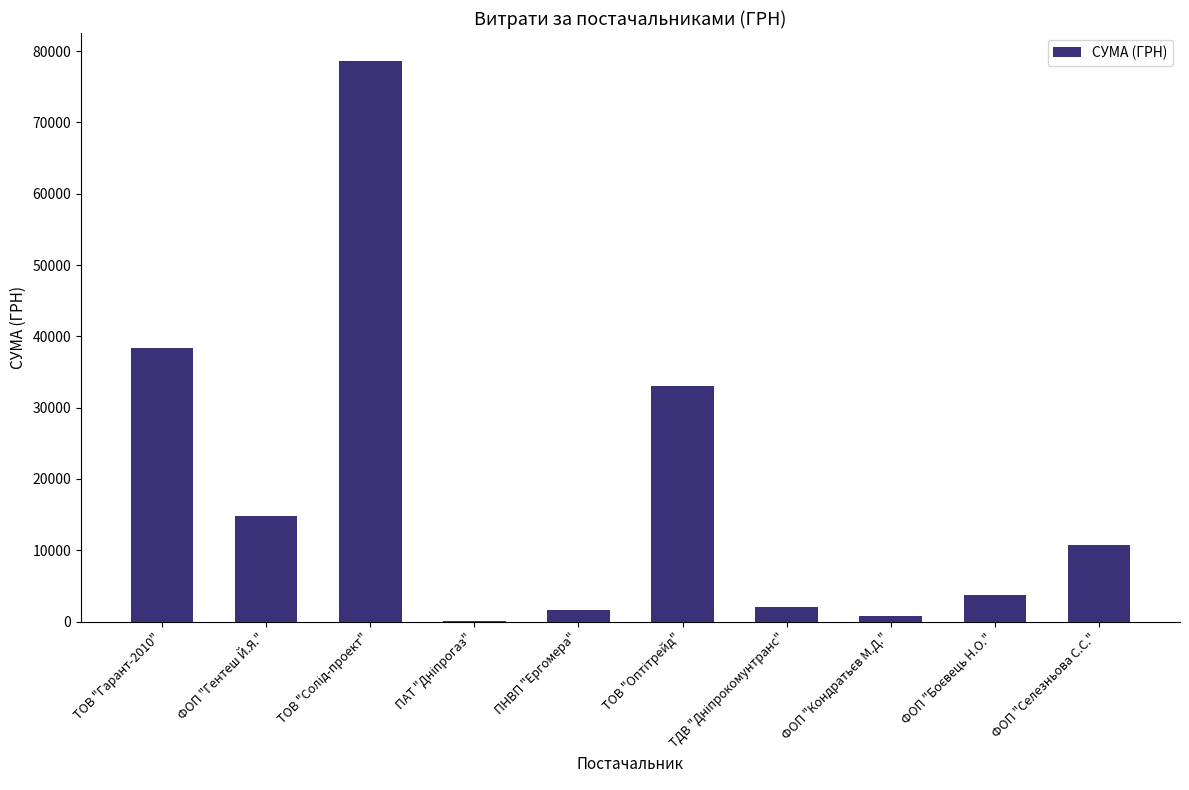

The chart shows a value of 20346.1 at ФОП "Гентеш Й.Я.". True or false?

False